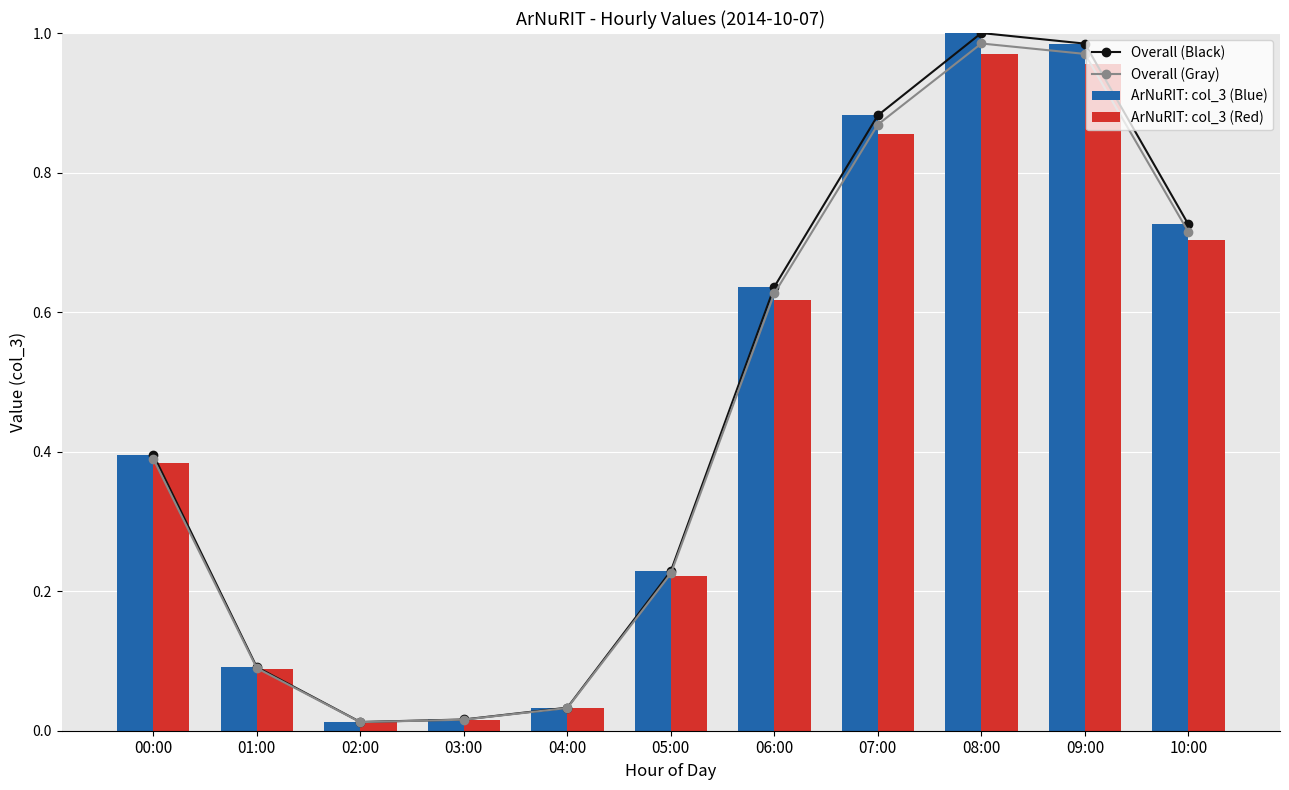

Is it true that ArNuRIT: col_3 (Blue) equals 0.2 at 05:00?

True